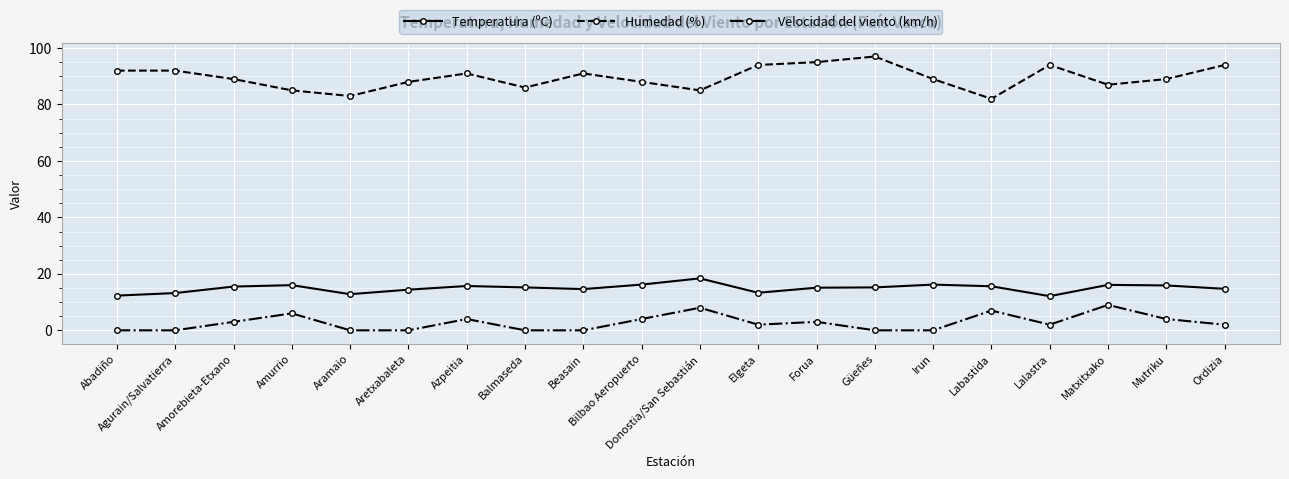

What is the average value of the Temperatura (ºC) series?

14.9